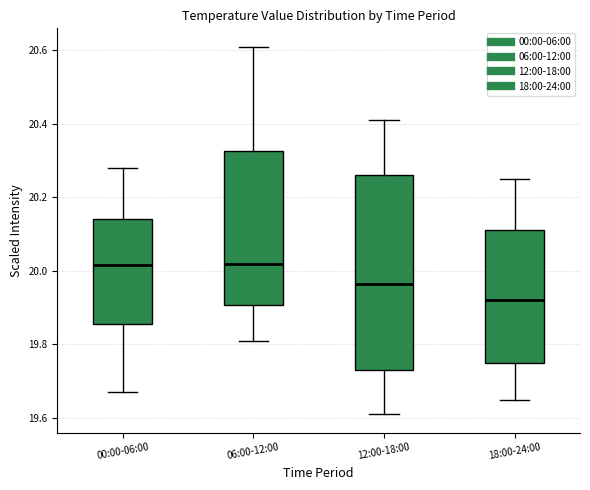

Reading left to right, read every box against the y-axis: the position of its median line, the range the box covers, and the ends of its whiskers. The values are not printed on the chart, so give them approximately, as read against the axis.

00:00-06:00: median 20.02, box 19.86 to 20.14, whiskers 19.68 to 20.28
06:00-12:00: median 20.02, box 19.90 to 20.32, whiskers 19.82 to 20.62
12:00-18:00: median 19.96, box 19.74 to 20.26, whiskers 19.62 to 20.42
18:00-24:00: median 19.92, box 19.76 to 20.12, whiskers 19.66 to 20.26